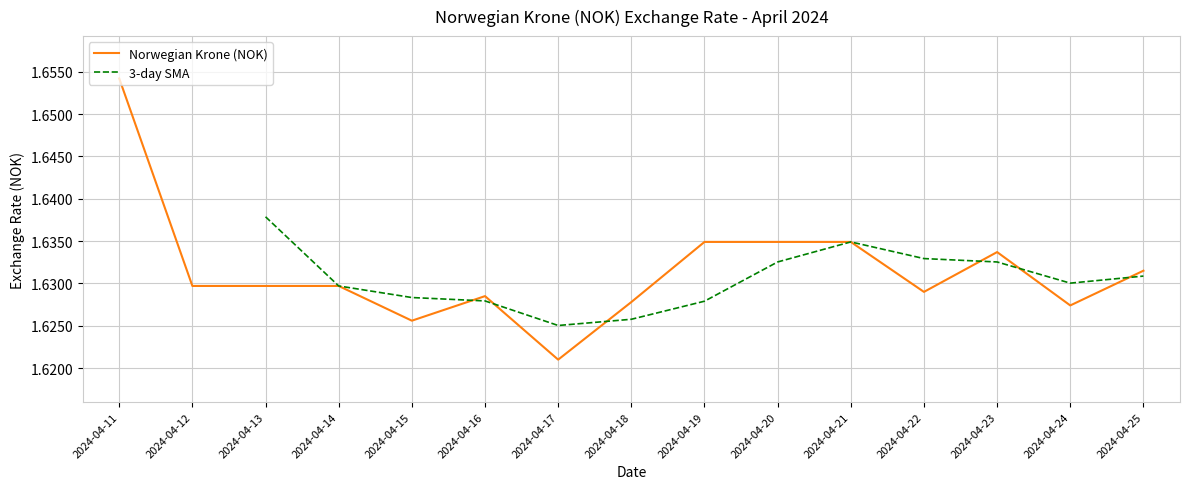

Is it true that the value at 2024-04-24 is 2.7?

False